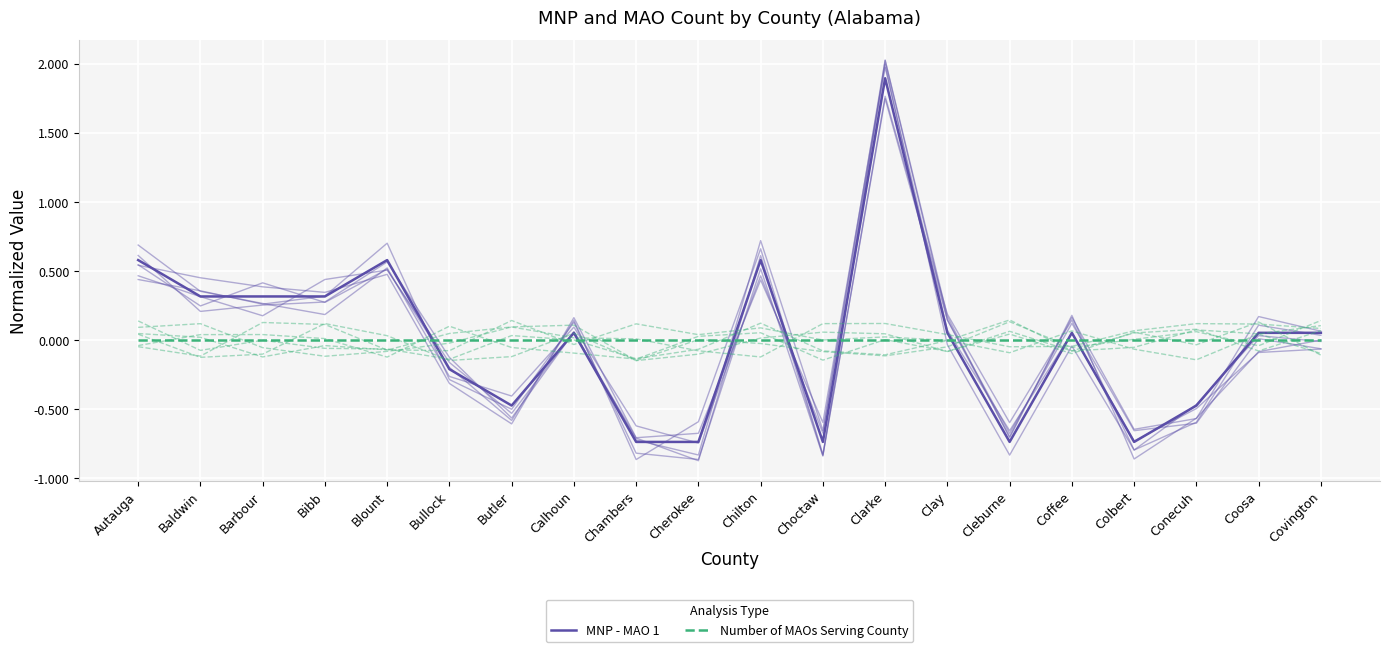

How many interior local valleys does the MNP - MAO 1 series have?

6